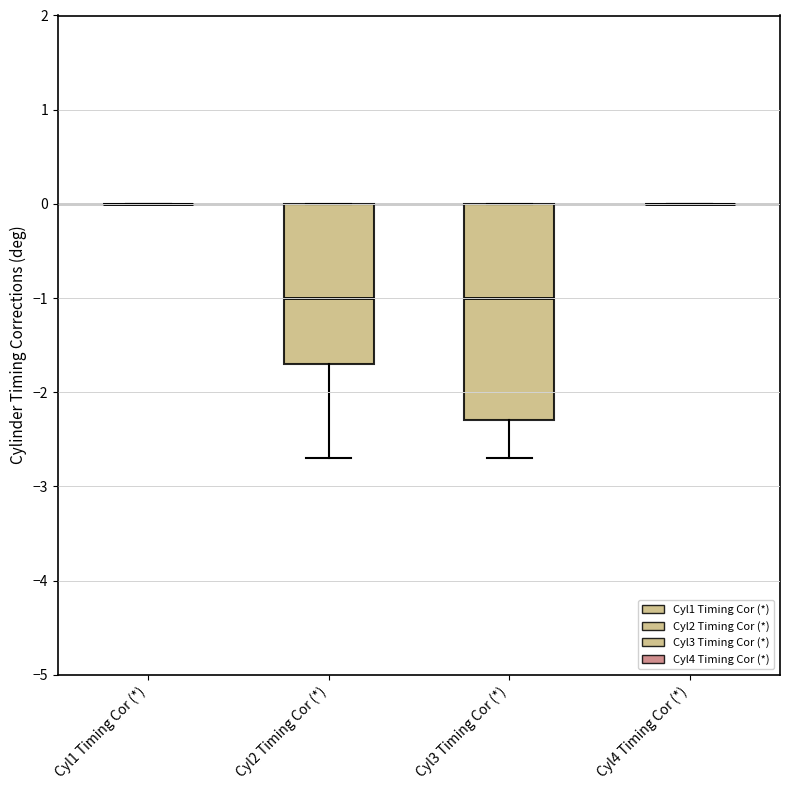

Which box is the tallest, from its lower edge to its upper edge?

Cyl3 Timing Cor (*)